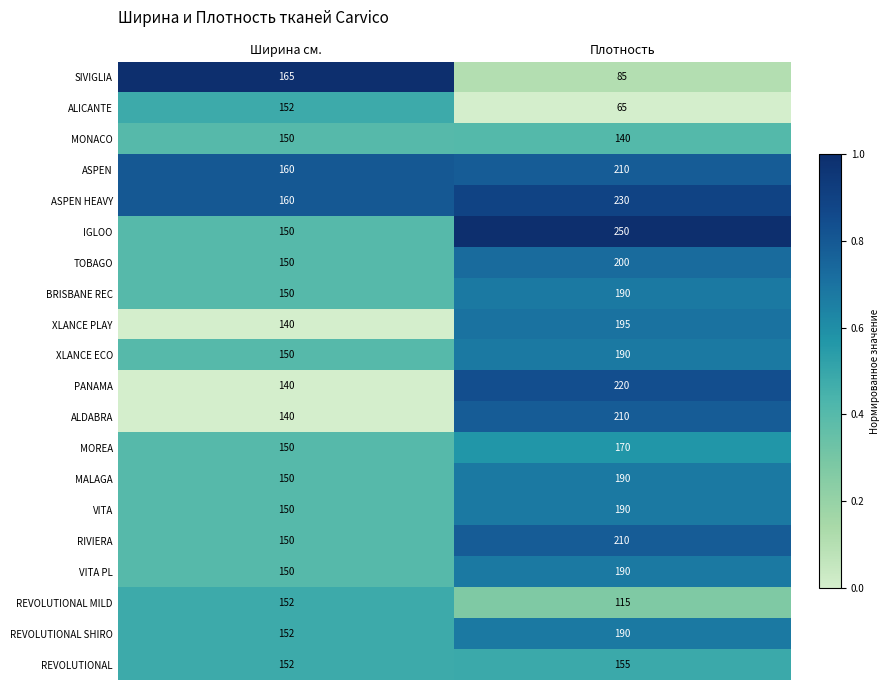

The PANAMA series shows 220 at Плотность. True or false?

True